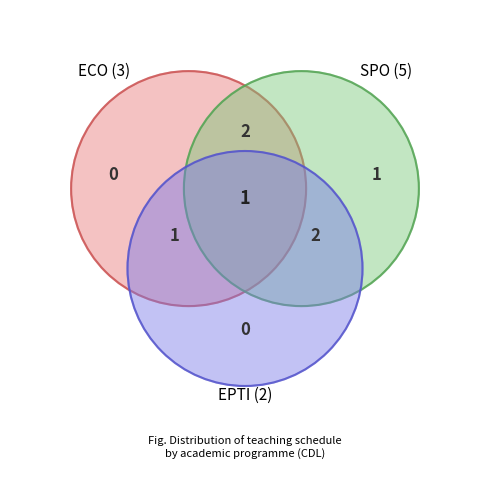

Is the sum of Other and EPTI greater than half?

No